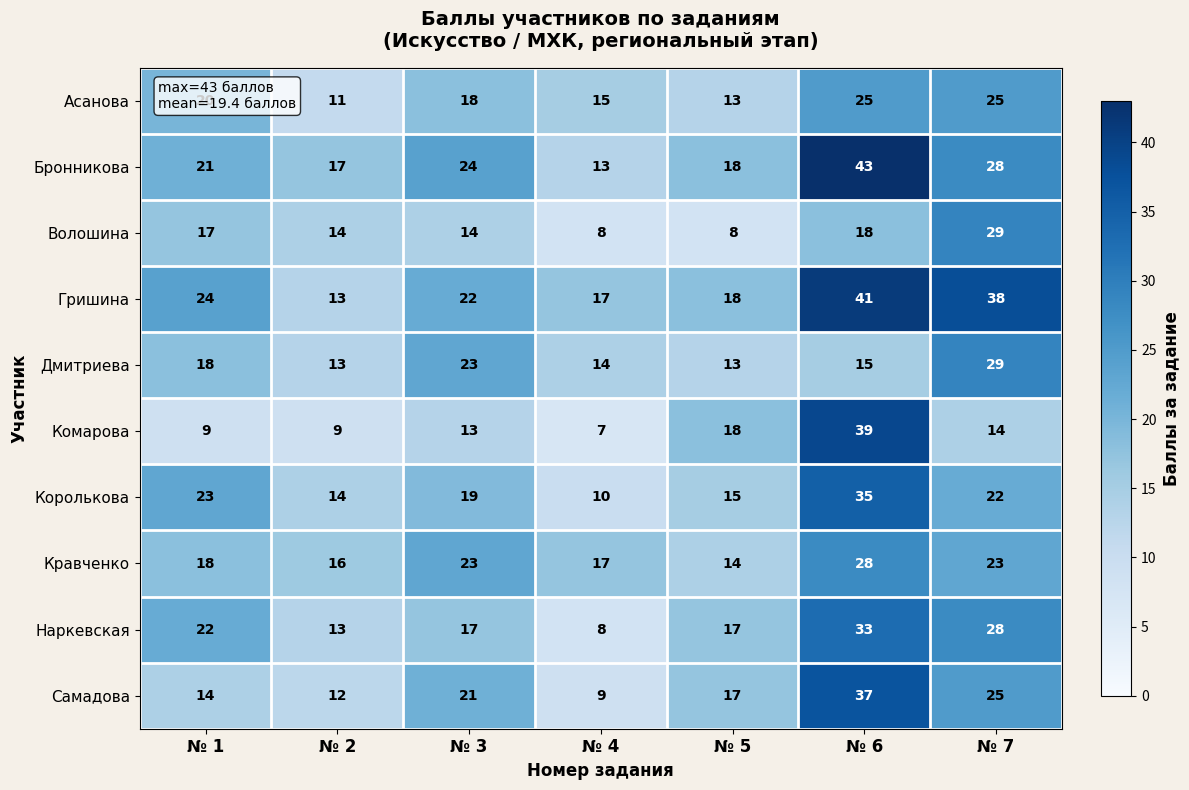

At how many categories does at least one series exceed 15?

7